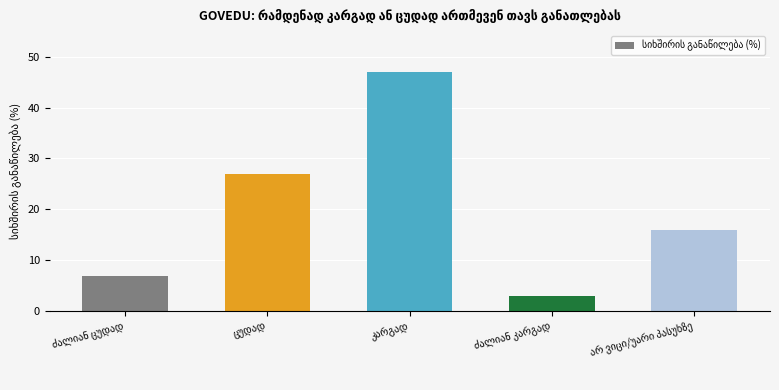

What is the value of the 2nd bar from the left?

27